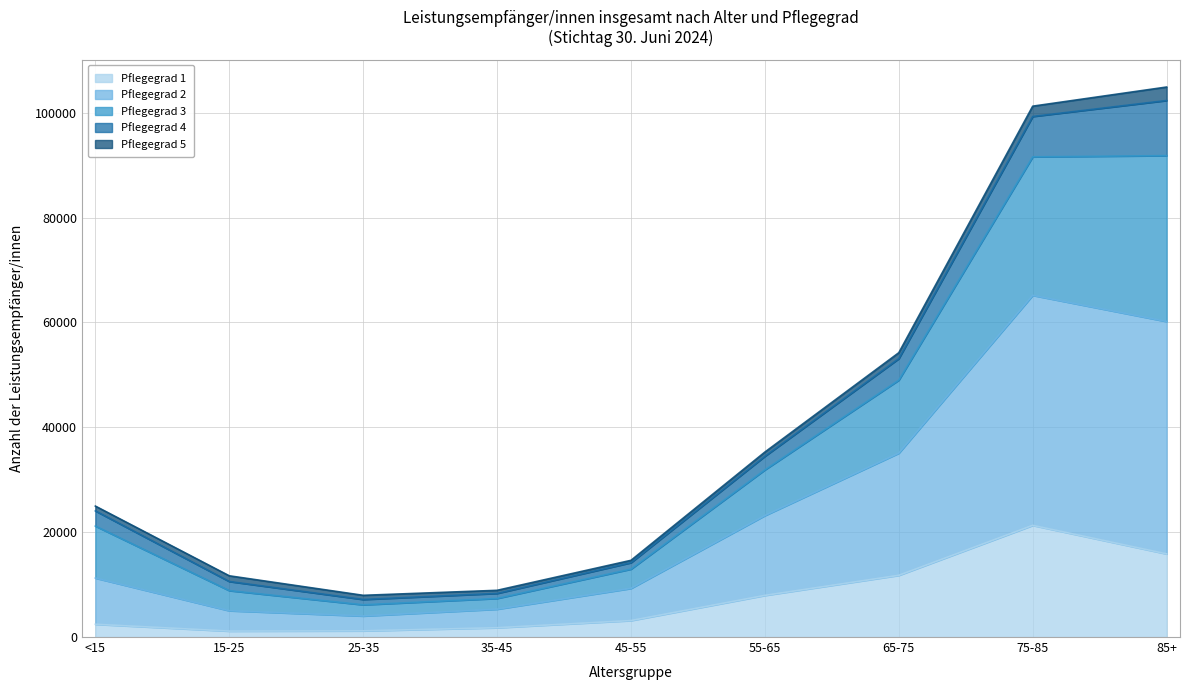

Is the value of Pflegegrad 3 at 55-65 greater than the value of Pflegegrad 1 at 45-55?

Yes